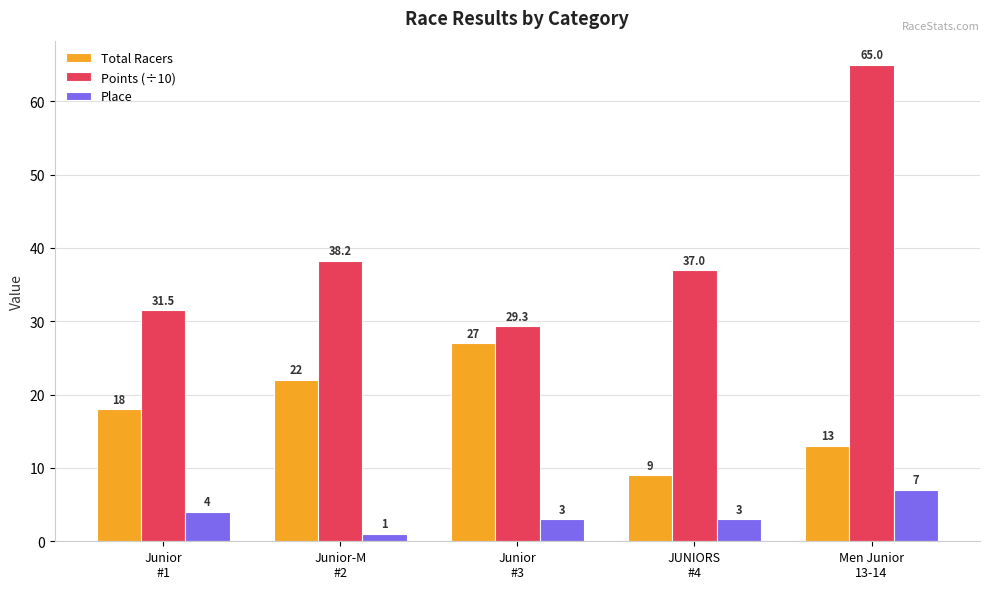

What are all the series names shown in the legend?

Total Racers, Points (÷10), Place